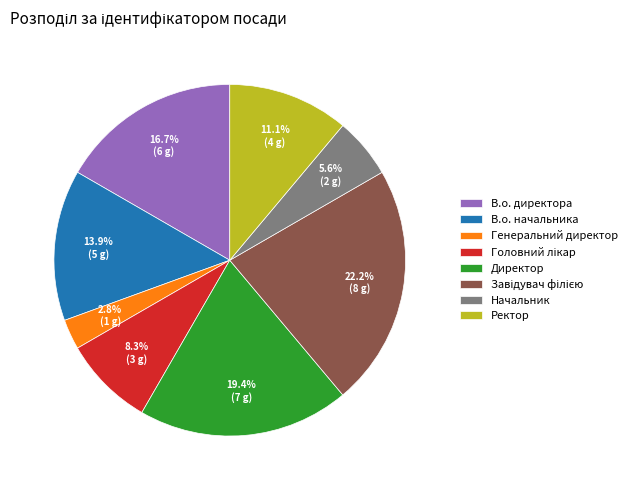

Which slice is the smallest?

Генеральний директор